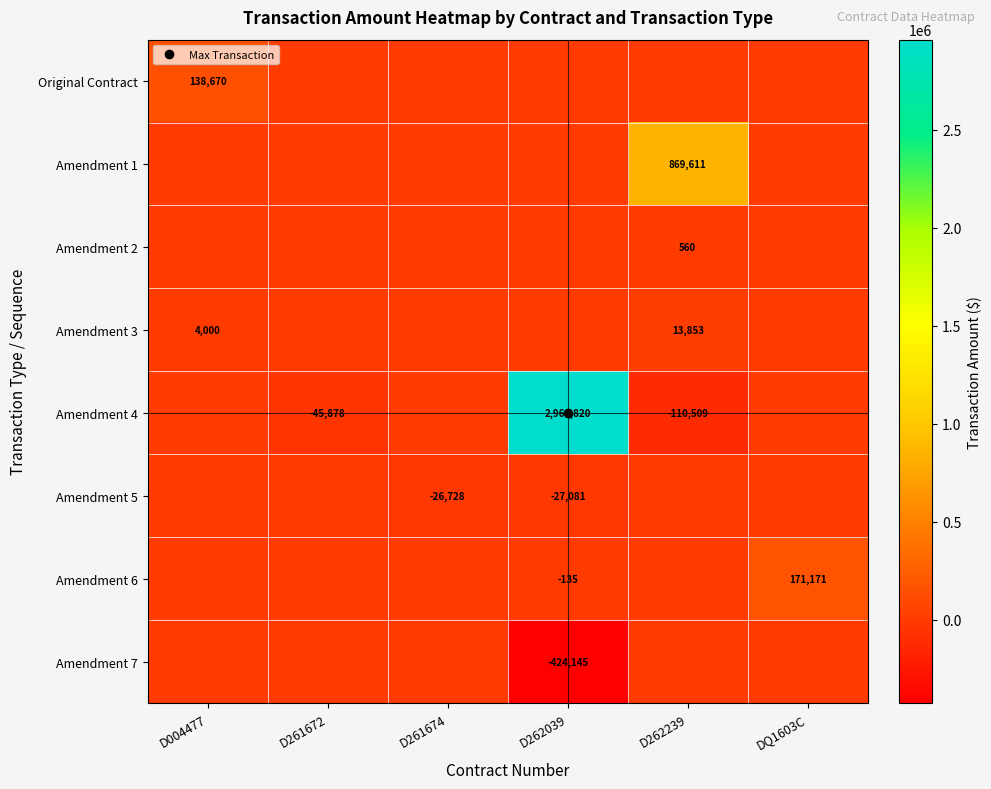

Rank the categories by Original Contract value from lowest to highest.

D261672, D261674, D262039, D262239, DQ1603C, D004477